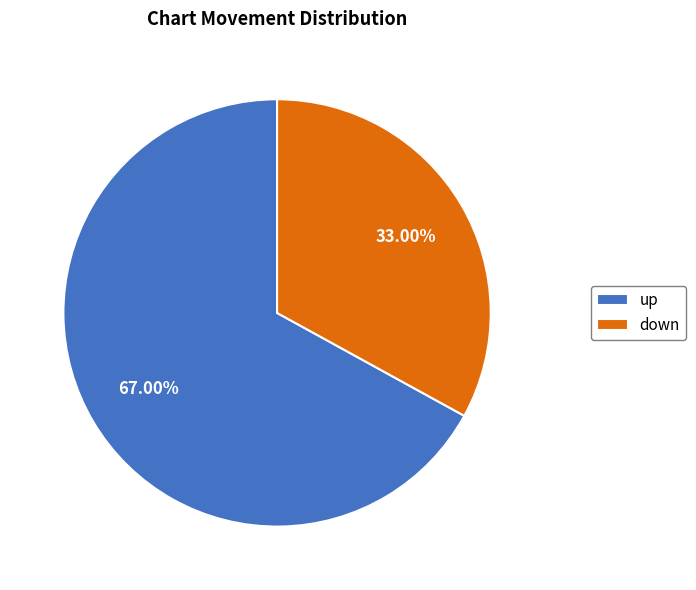

True or false: up accounts for 67% of the total.

True